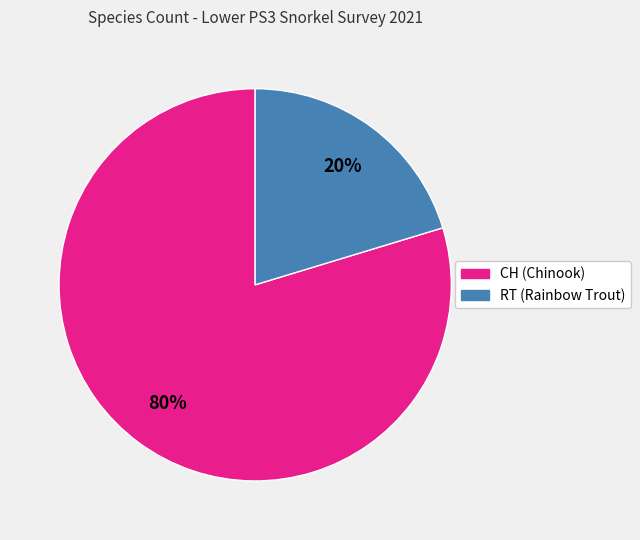

Is there a majority slice in this chart?

Yes